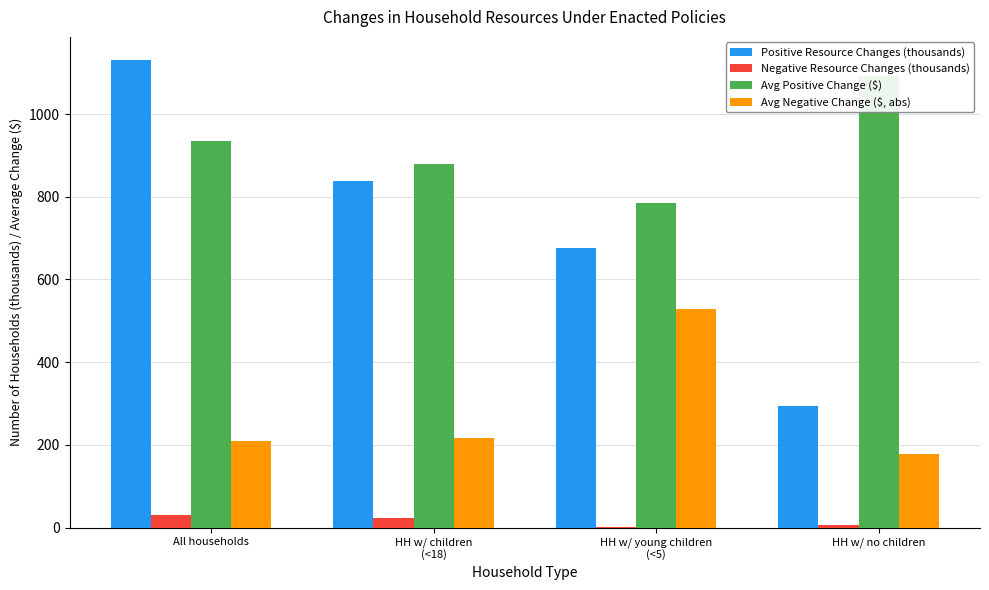

How many data points does each series have?

4